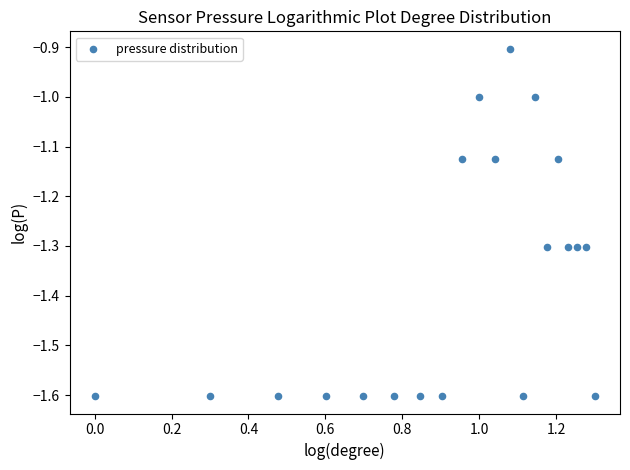

What is the range of X values (max minus min)?

1.3